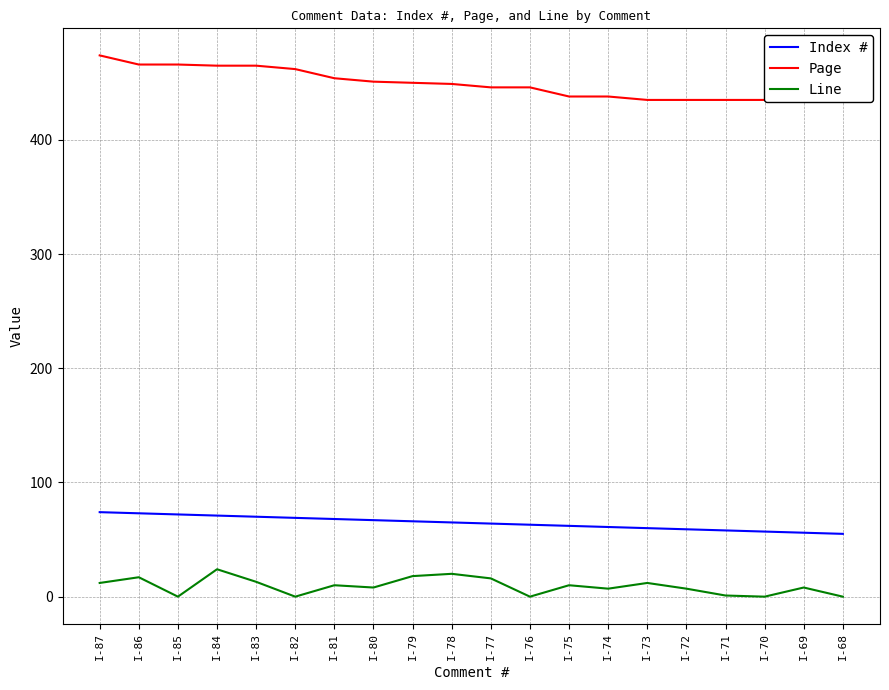

True or false: Index # has a value of 24 at I-78.

False